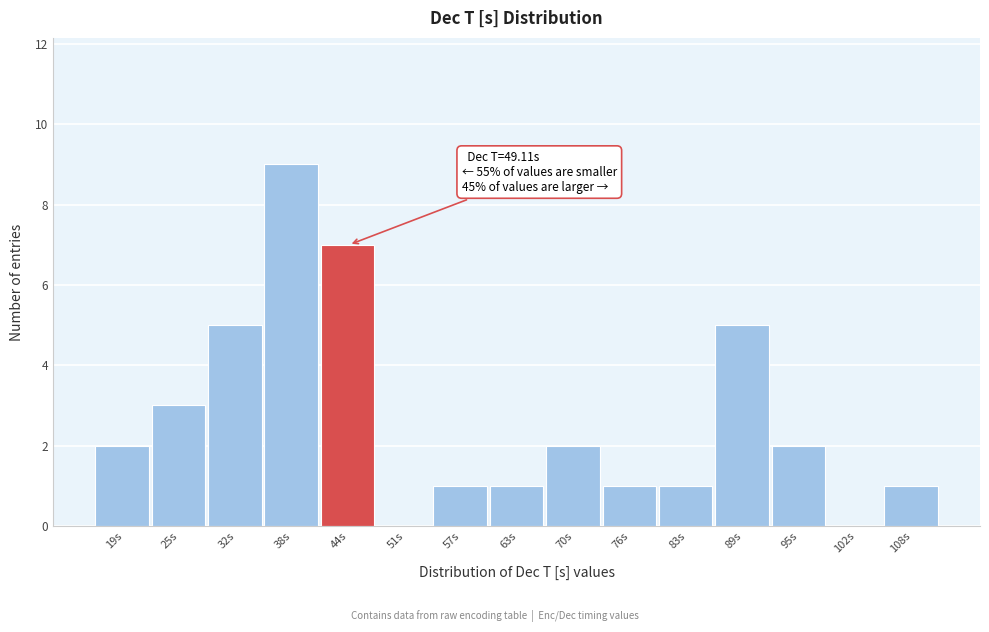

Reading left to right, list all the values displayed in this chart.

19s=2	25s=3	32s=5	38s=9	44s=7	51s=0	57s=1	63s=1	70s=2	76s=1	83s=1	89s=5	95s=2	102s=0	108s=1